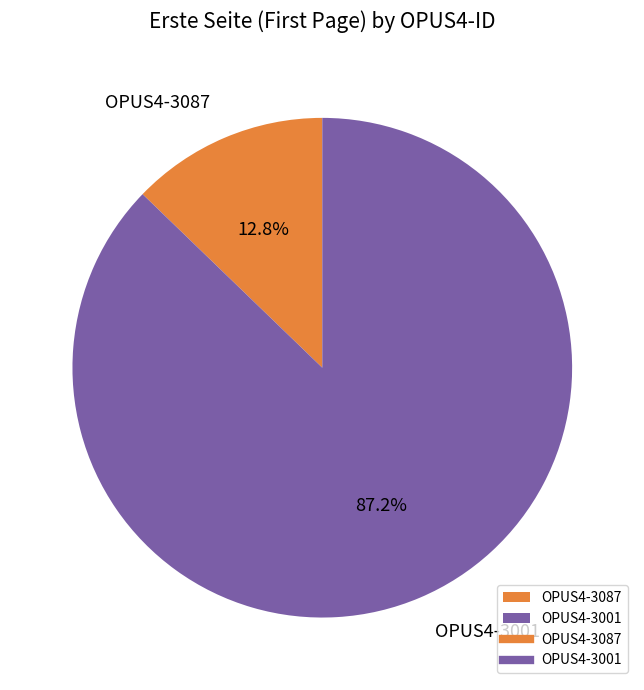

What is the ratio of the value at OPUS4-3087 to the value at OPUS4-3001?

0.1